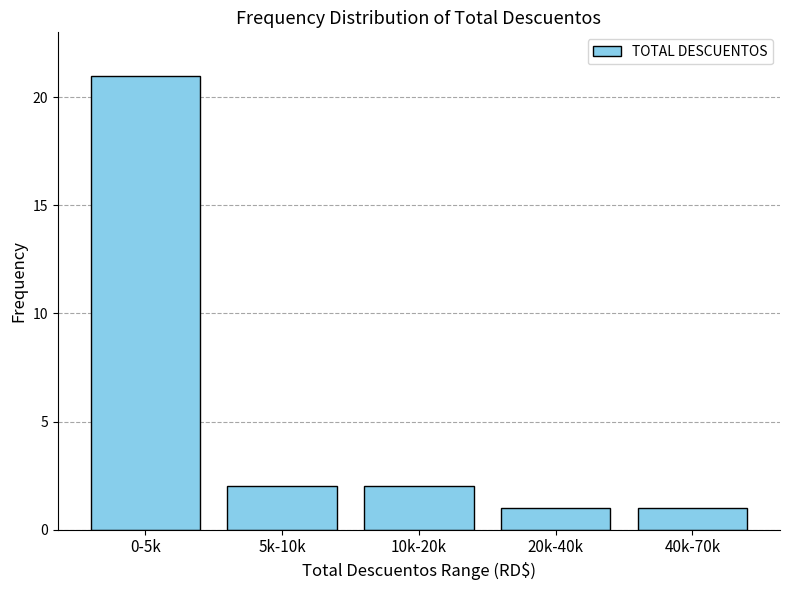

Reading right to left, transcribe all the data shown in this chart.

40k-70k=1	20k-40k=1	10k-20k=2	5k-10k=2	0-5k=21